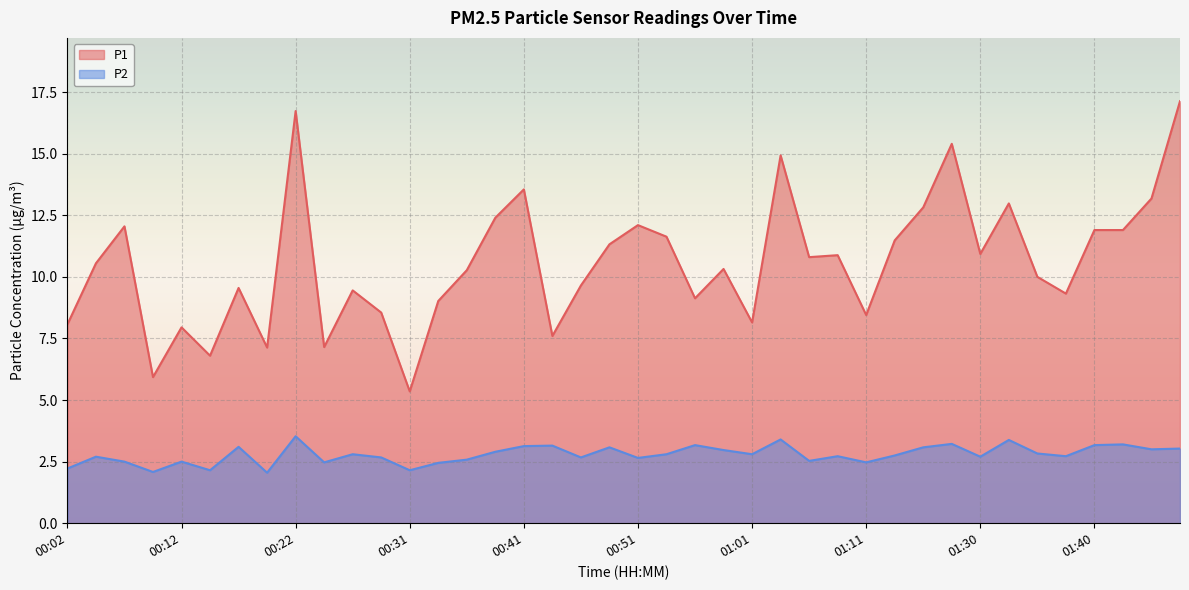

At which label does P2 reach its minimum?

00:19